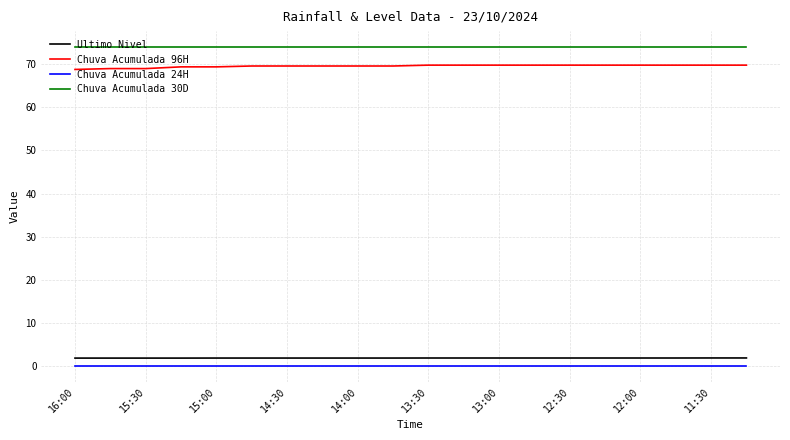

What is the minimum value for Chuva Acumulada 30D?

74.0